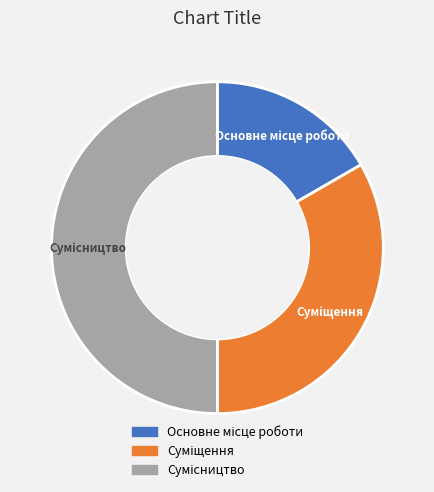

Which slice is the smallest?

Основне місце роботи